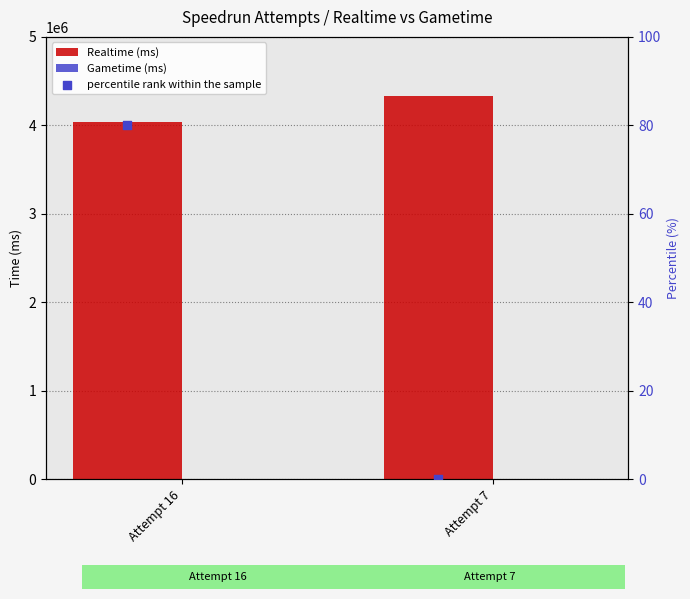

At how many categories does at least one series exceed 1597335?

2